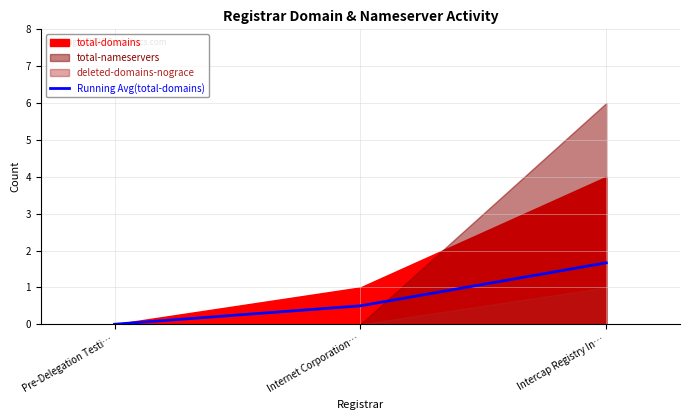

True or false: the data shows 0.0 at Pre-Delegation Testi….

True